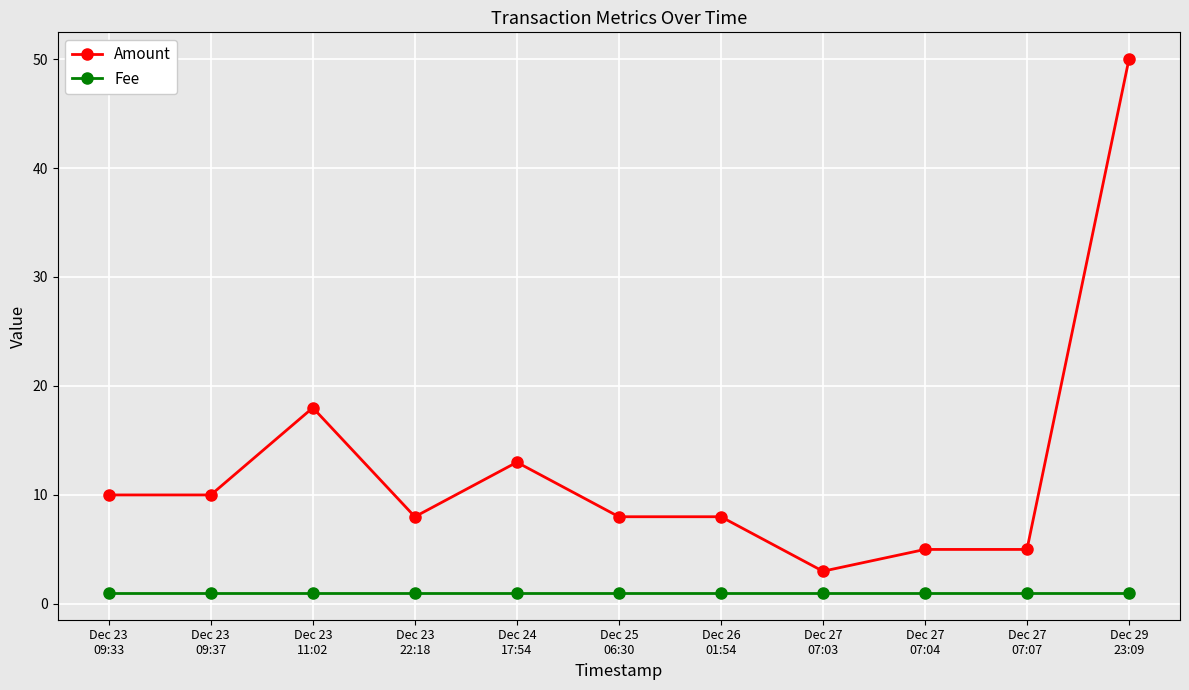

What are all the series names shown in the legend?

Amount, Fee